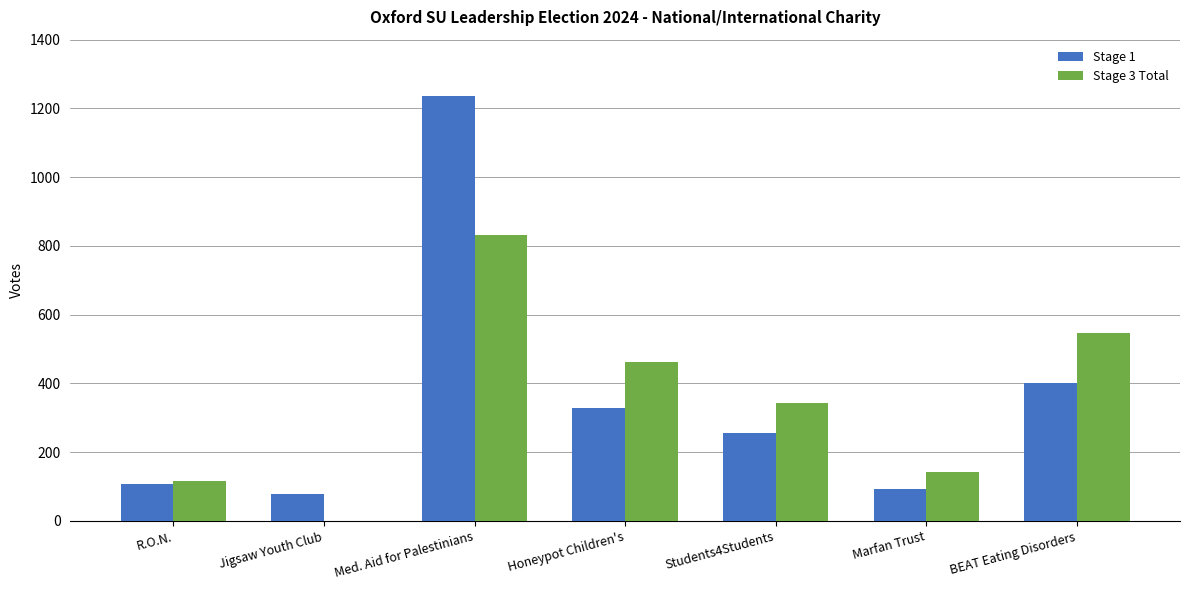

Which series changed the most between Honeypot Children's and Marfan Trust?

Stage 3 Total